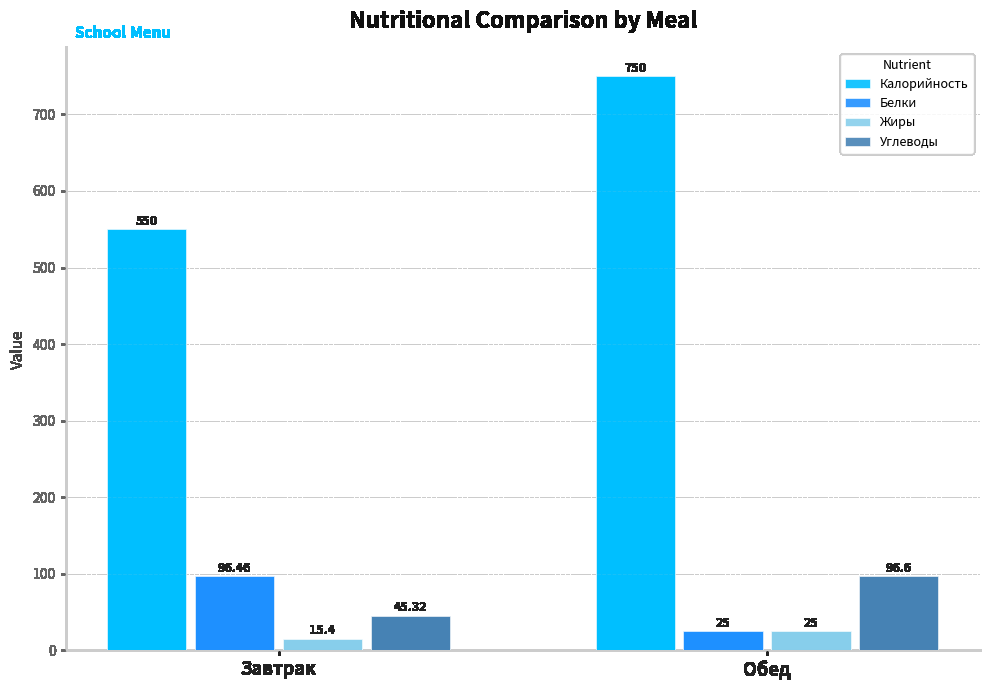

Is it true that Калорийность equals 550.0 at Завтрак?

True